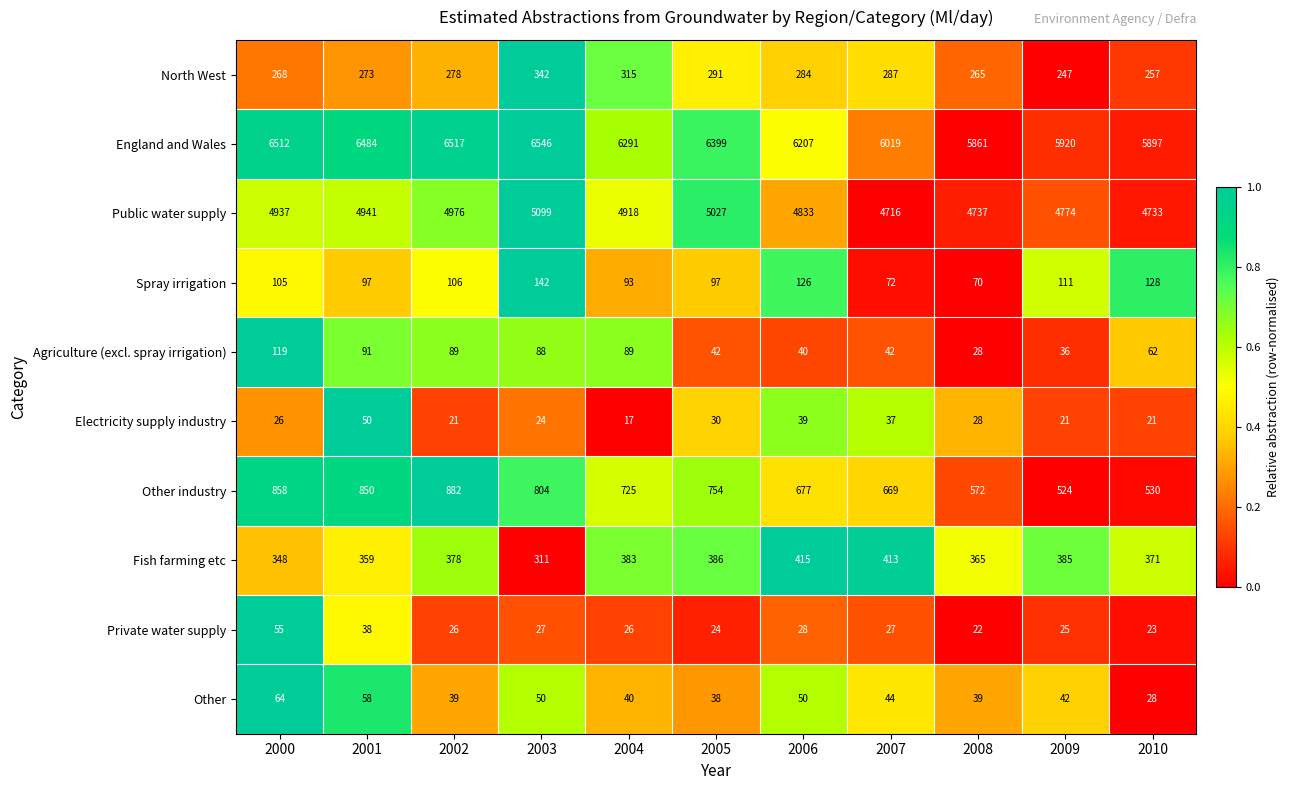

Is the value of Private water supply at 2001 greater than the value of Other industry at 2005?

No